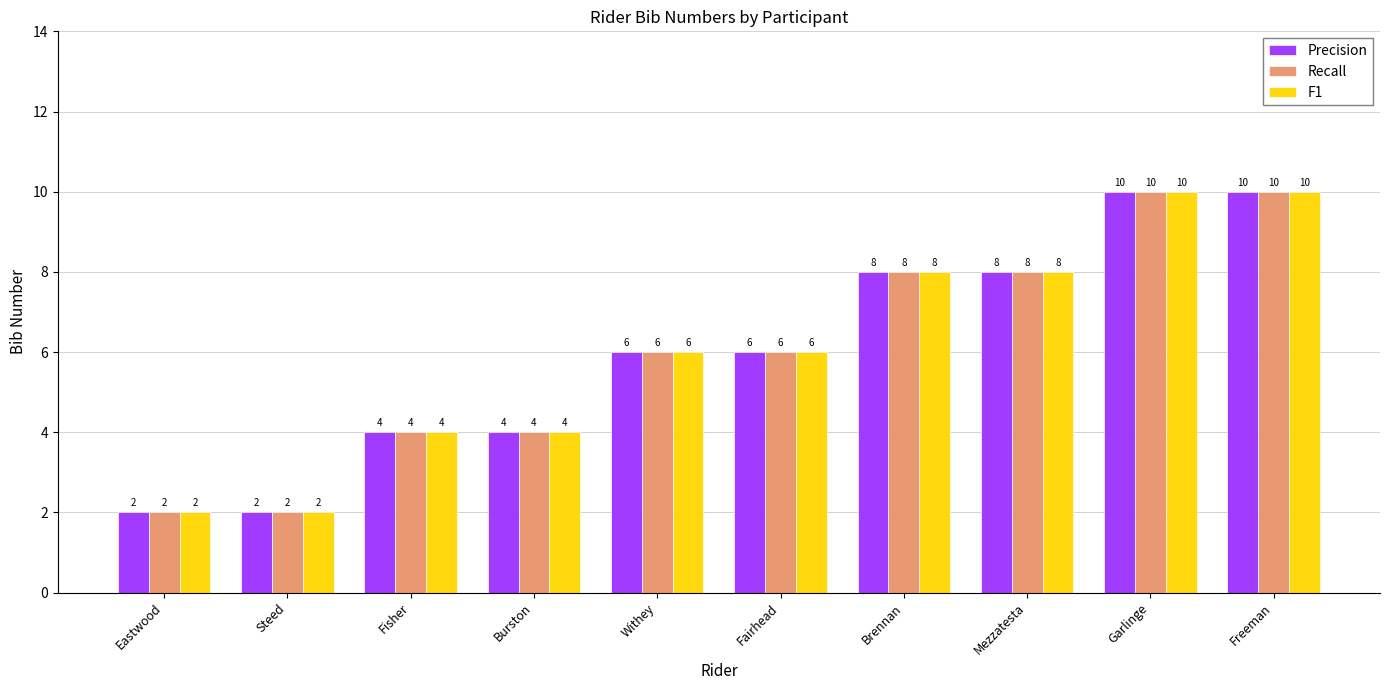

Reading left to right, extract all data points from this chart.

Precision: Eastwood=2	Steed=2	Fisher=4	Burston=4	Withey=6	Fairhead=6	Brennan=8	Mezzatesta=8	Garlinge=10	Freeman=10
Recall: Eastwood=2	Steed=2	Fisher=4	Burston=4	Withey=6	Fairhead=6	Brennan=8	Mezzatesta=8	Garlinge=10	Freeman=10
F1: Eastwood=2	Steed=2	Fisher=4	Burston=4	Withey=6	Fairhead=6	Brennan=8	Mezzatesta=8	Garlinge=10	Freeman=10